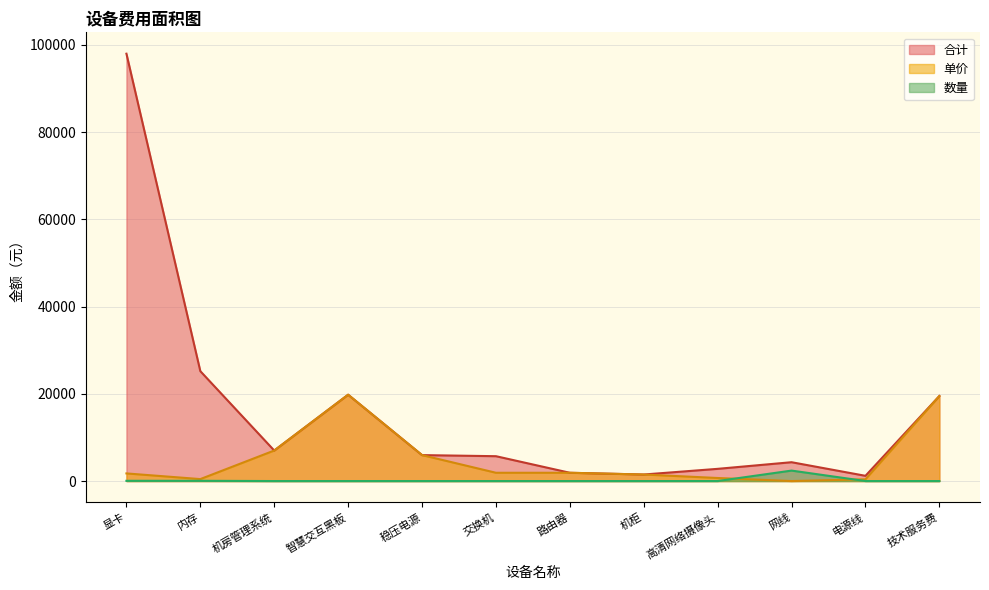

Which category has the lowest value across all series?

机房管理系统